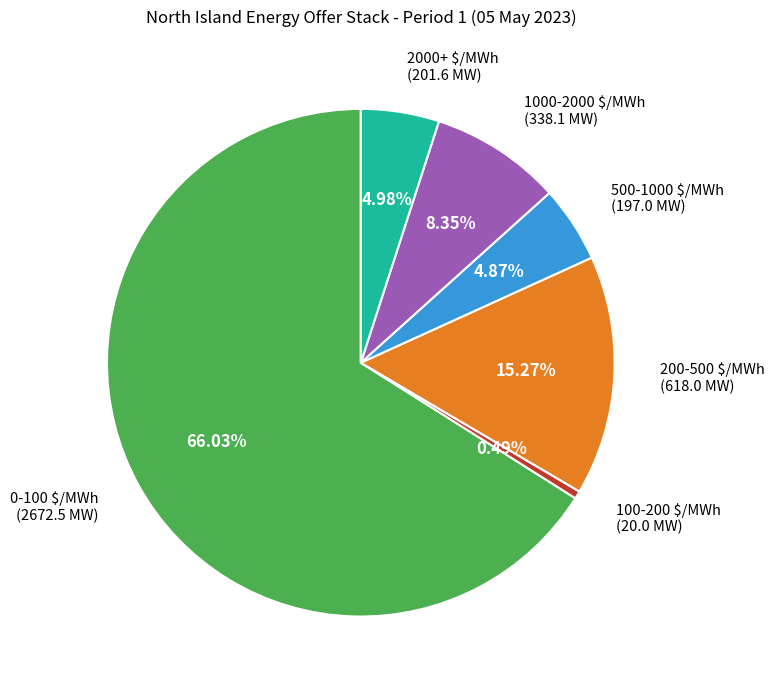

How many slices are in this pie chart?

6